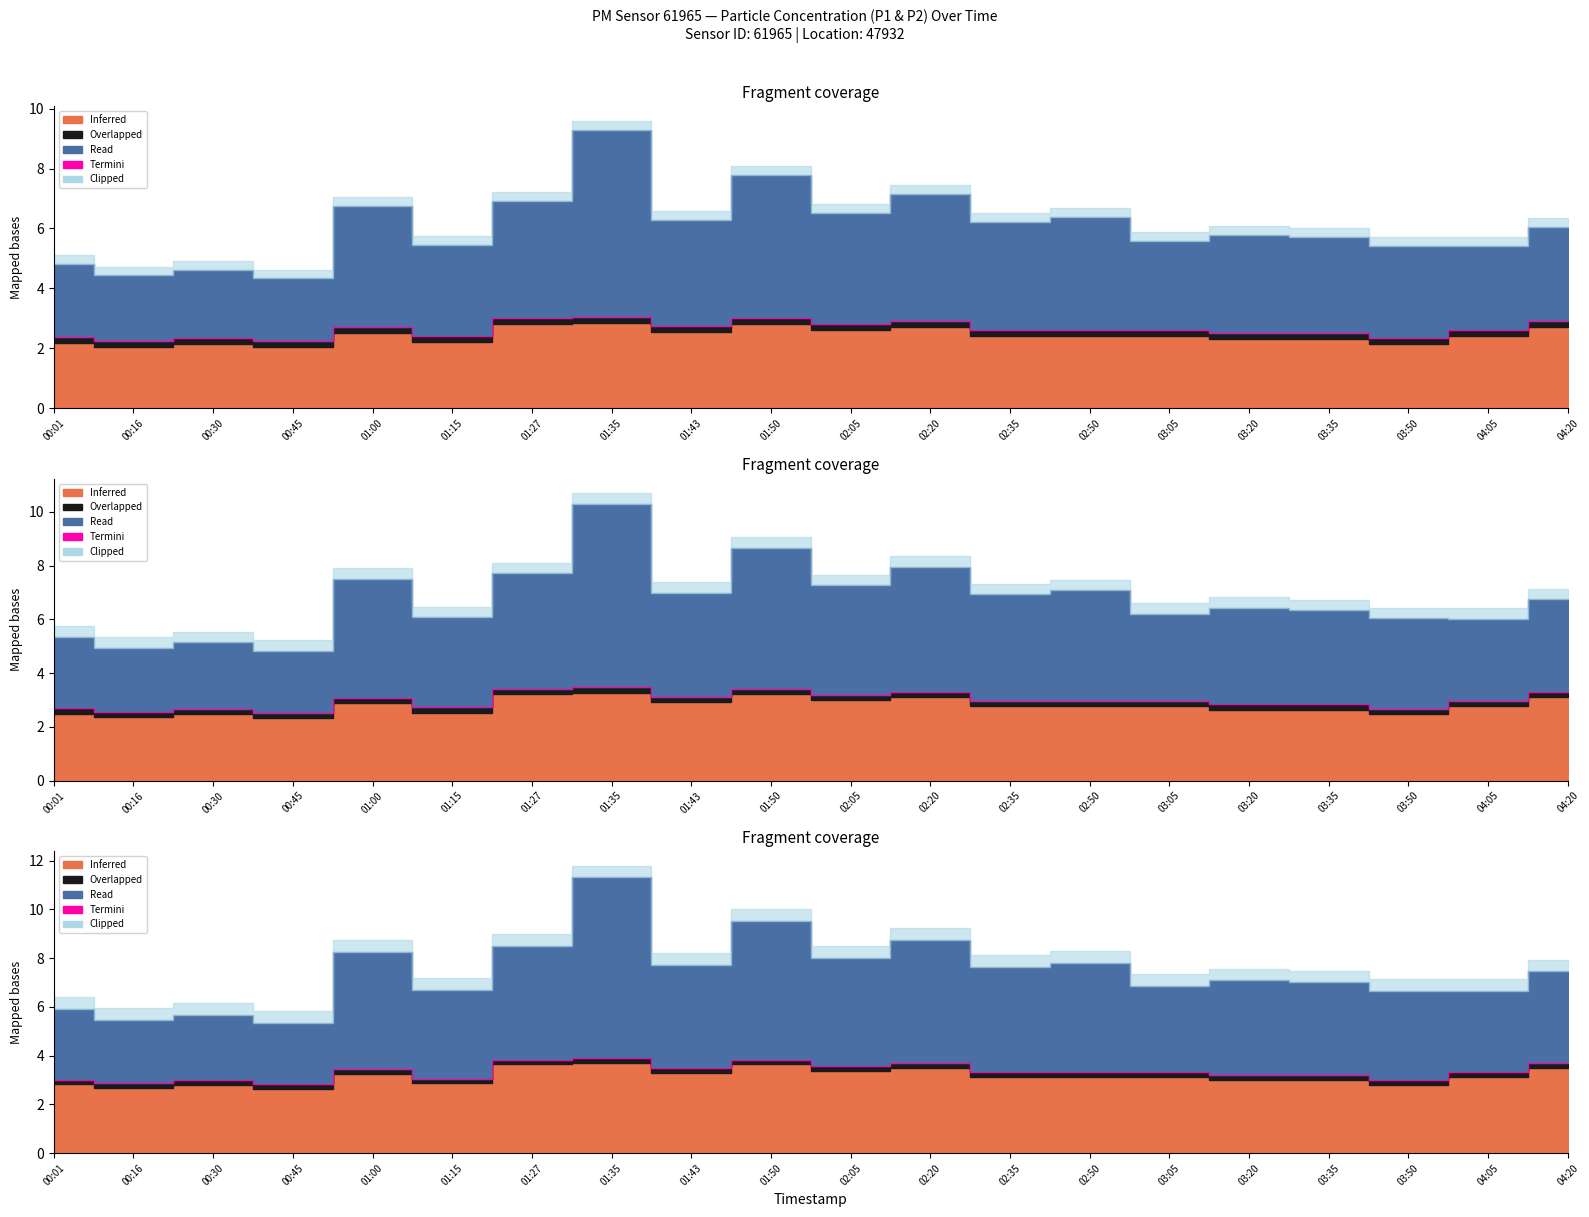

How many categories are shown in the chart?

20